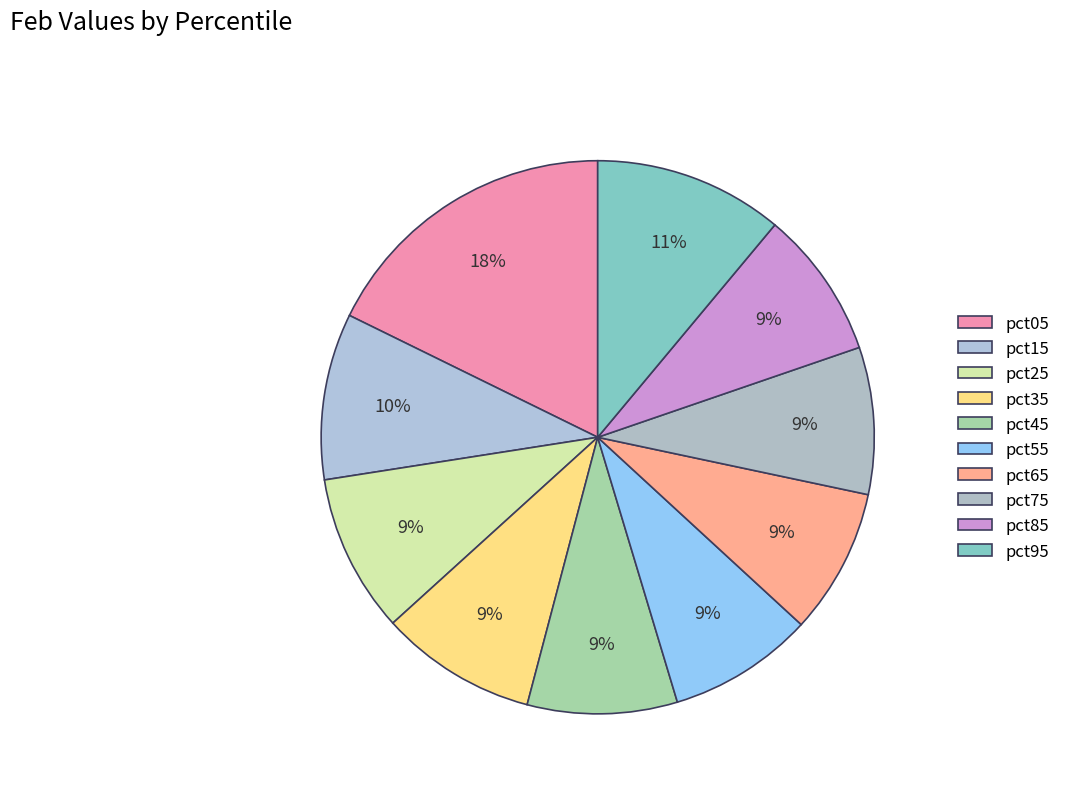

Count the number of slices in the pie.

10